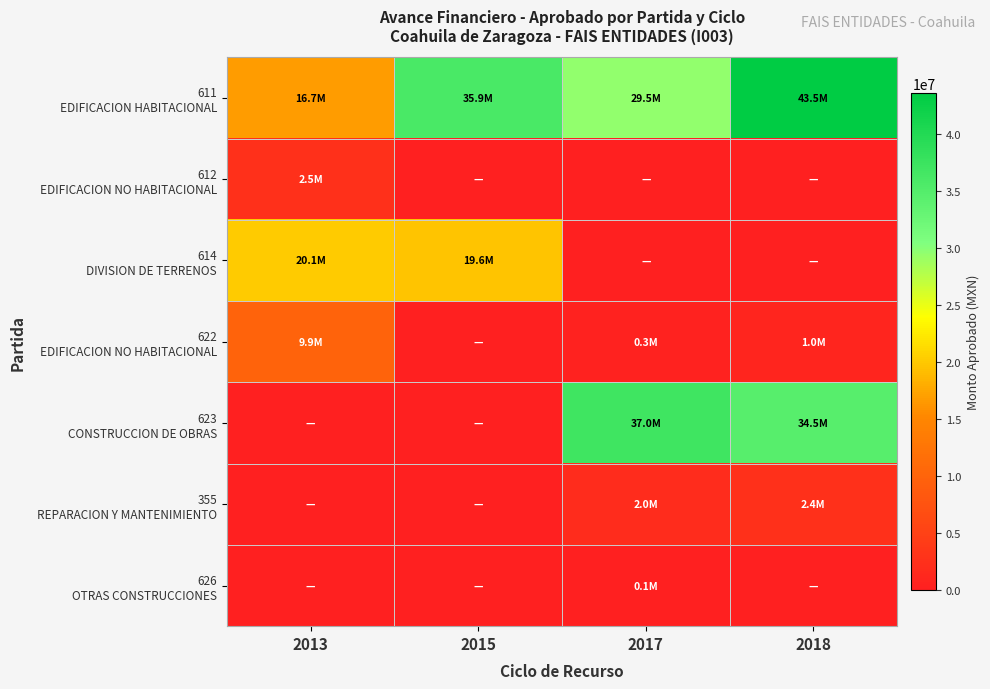

At which category is the sum across all series the highest?

2018